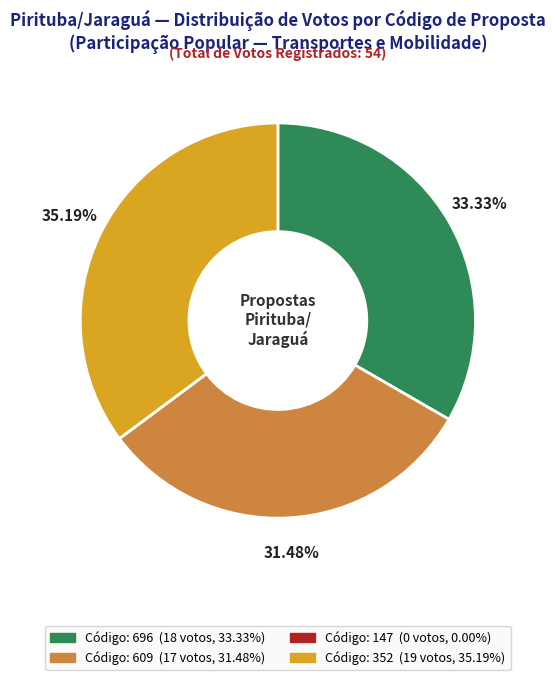

Does any single category account for the majority?

No